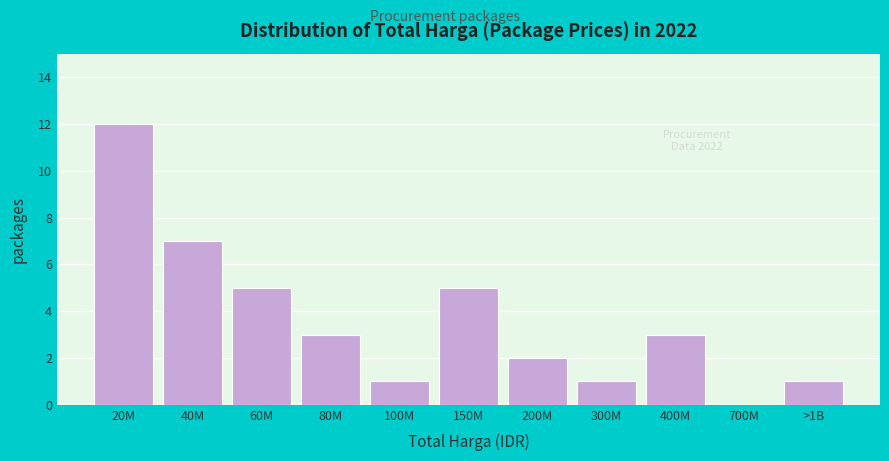

Reading left to right, list all the values displayed in this chart.

20M=12	40M=7	60M=5	80M=3	100M=1	150M=5	200M=2	300M=1	400M=3	700M=0	>1B=1